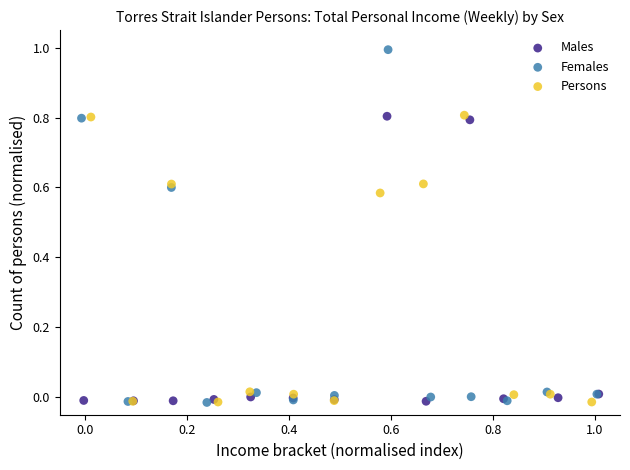

What are all the series names shown in the legend?

Males, Females, Persons